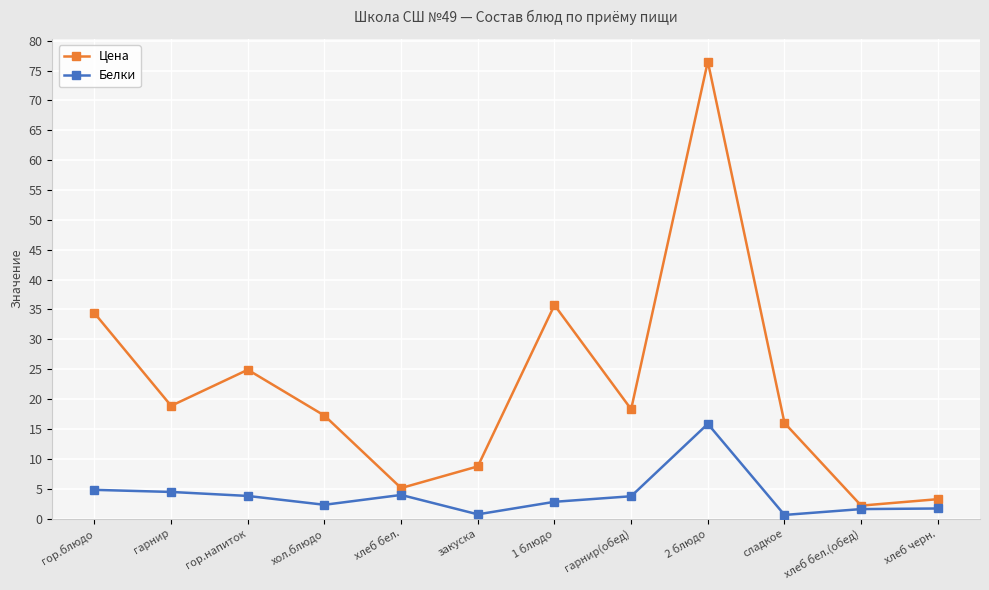

At which category does the chart reach its peak across all series?

2 блюдо